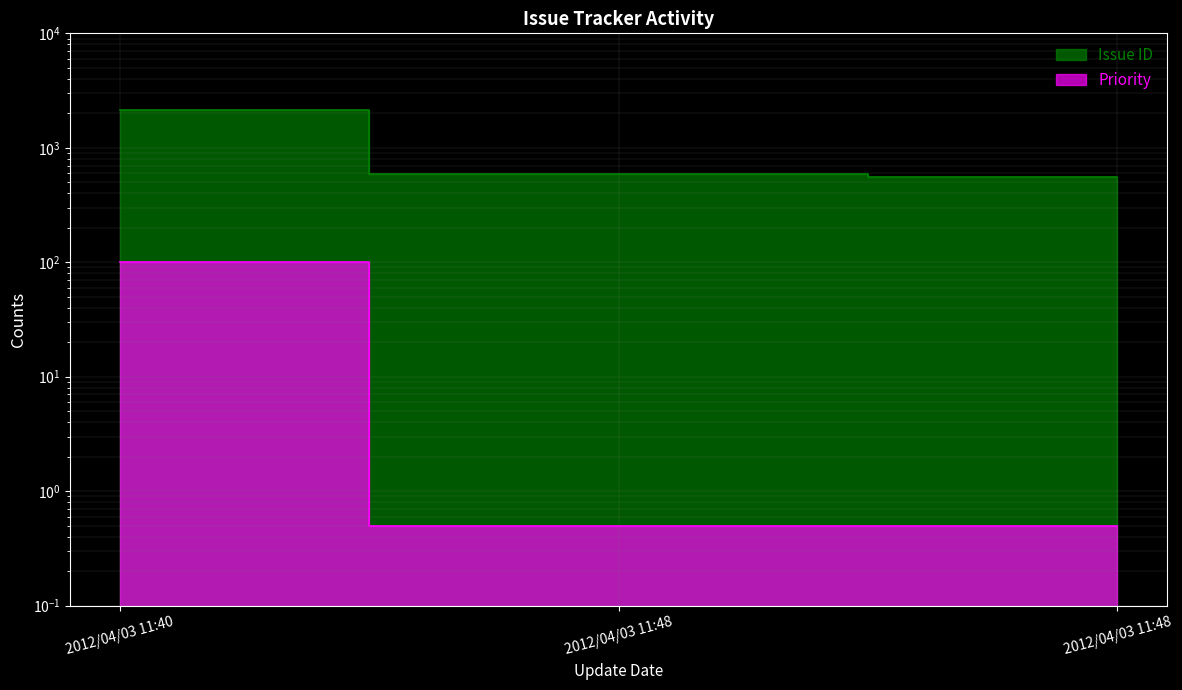

At which category is the sum across all series the highest?

2012/04/03 11:40